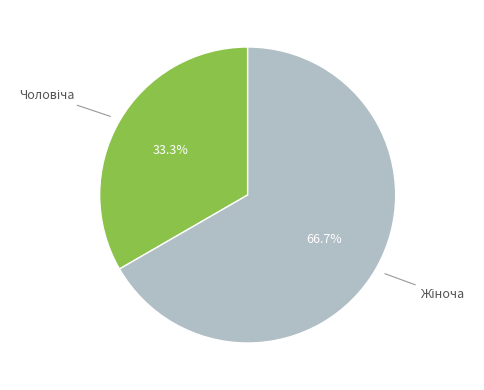

Does any single category account for the majority?

Yes